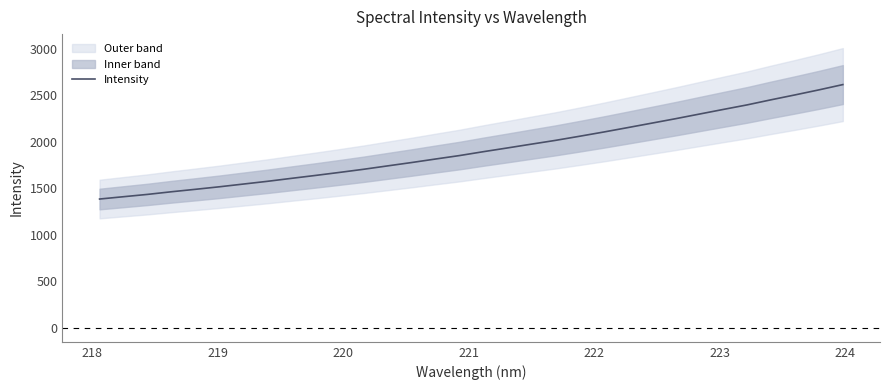

What is the maximum value for Intensity?

2615.6